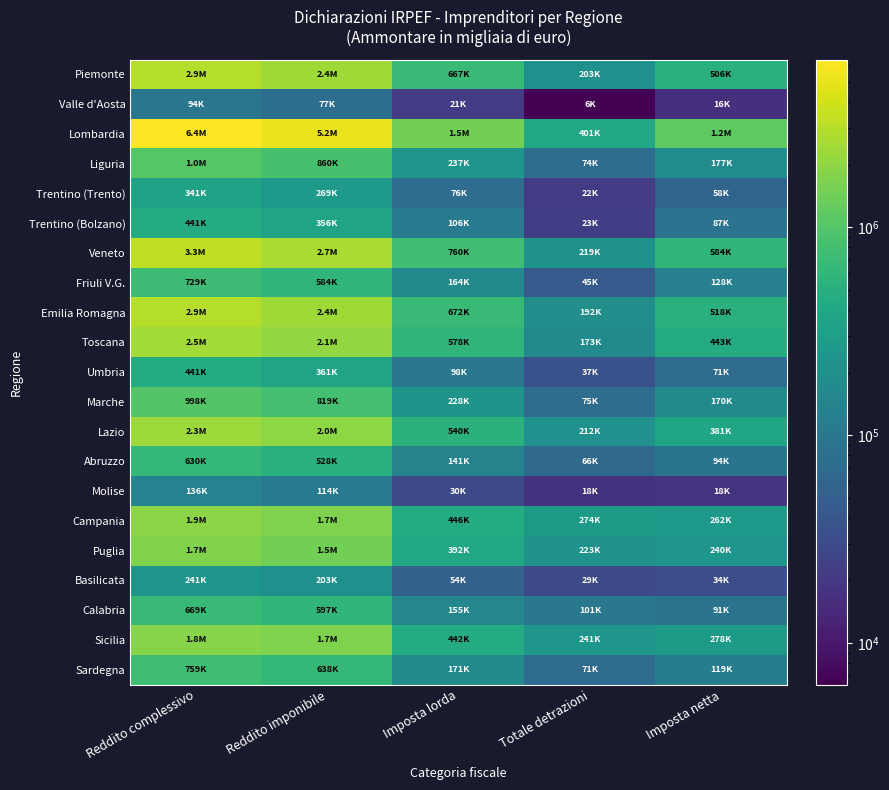

Reading left to right, transcribe all the data shown in this chart.

Piemonte: Reddito complessivo=2947245	Reddito imponibile=2399102	Imposta lorda=667291	Totale detrazioni=203019	Imposta netta=505728
Valle d'Aosta: Reddito complessivo=94326	Reddito imponibile=76519	Imposta lorda=21219	Totale detrazioni=6312	Imposta netta=16168
Lombardia: Reddito complessivo=6408318	Reddito imponibile=5237514	Imposta lorda=1487050	Totale detrazioni=401168	Imposta netta=1160819
Liguria: Reddito complessivo=1043642	Reddito imponibile=859727	Imposta lorda=236567	Totale detrazioni=74271	Imposta netta=176824
Trentino (Trento): Reddito complessivo=340963	Reddito imponibile=268671	Imposta lorda=75647	Totale detrazioni=21527	Imposta netta=58009
Trentino (Bolzano): Reddito complessivo=441250	Reddito imponibile=355790	Imposta lorda=106263	Totale detrazioni=22859	Imposta netta=87498
Veneto: Reddito complessivo=3332403	Reddito imponibile=2691500	Imposta lorda=759927	Totale detrazioni=218668	Imposta netta=584312
Friuli V.G.: Reddito complessivo=728856	Reddito imponibile=584324	Imposta lorda=163769	Totale detrazioni=44748	Imposta netta=127737
Emilia Romagna: Reddito complessivo=2949903	Reddito imponibile=2390065	Imposta lorda=671614	Totale detrazioni=192225	Imposta netta=517531
Toscana: Reddito complessivo=2451094	Reddito imponibile=2061061	Imposta lorda=577775	Totale detrazioni=172537	Imposta netta=442662
Umbria: Reddito complessivo=441376	Reddito imponibile=361240	Imposta lorda=97743	Totale detrazioni=36598	Imposta netta=70641
Marche: Reddito complessivo=997516	Reddito imponibile=819142	Imposta lorda=227774	Totale detrazioni=75120	Imposta netta=169842
Lazio: Reddito complessivo=2321788	Reddito imponibile=1985270	Imposta lorda=539656	Totale detrazioni=211827	Imposta netta=381292
Abruzzo: Reddito complessivo=629598	Reddito imponibile=527588	Imposta lorda=140861	Totale detrazioni=65892	Imposta netta=93659
Molise: Reddito complessivo=135583	Reddito imponibile=113810	Imposta lorda=29520	Totale detrazioni=17590	Imposta netta=17746
Campania: Reddito complessivo=1919135	Reddito imponibile=1699457	Imposta lorda=445730	Totale detrazioni=273851	Imposta netta=261985
Puglia: Reddito complessivo=1739253	Reddito imponibile=1479848	Imposta lorda=391888	Totale detrazioni=223178	Imposta netta=239884
Basilicata: Reddito complessivo=241085	Reddito imponibile=202563	Imposta lorda=53745	Totale detrazioni=29402	Imposta netta=33537
Calabria: Reddito complessivo=668649	Reddito imponibile=597385	Imposta lorda=155360	Totale detrazioni=100605	Imposta netta=90553
Sicilia: Reddito complessivo=1835806	Reddito imponibile=1662901	Imposta lorda=442165	Totale detrazioni=241424	Imposta netta=277766
Sardegna: Reddito complessivo=759110	Reddito imponibile=637931	Imposta lorda=170969	Totale detrazioni=71337	Imposta netta=118966